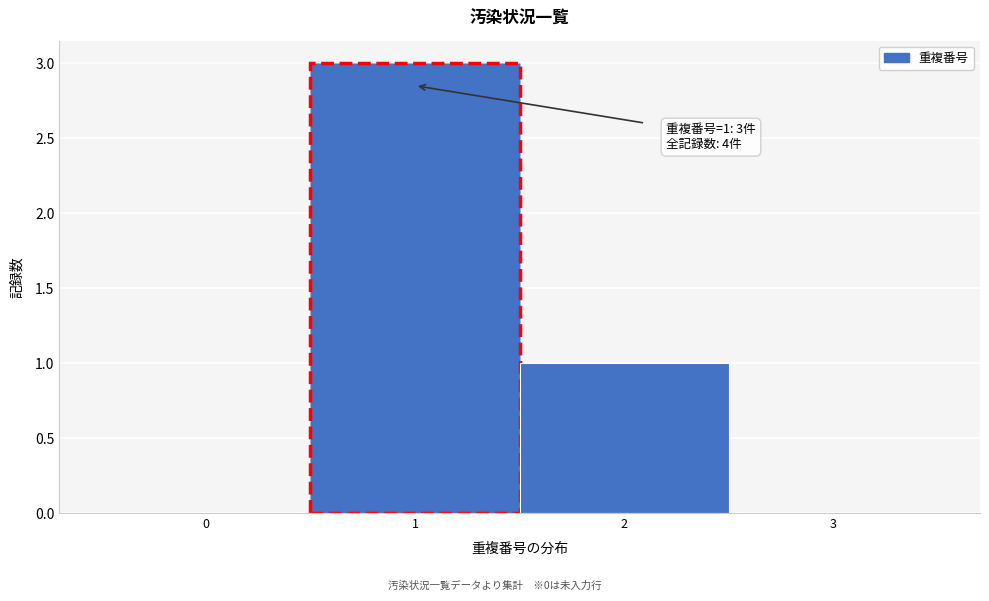

Over which range of the x-axis is the bar tallest?

0.5 to 1.5